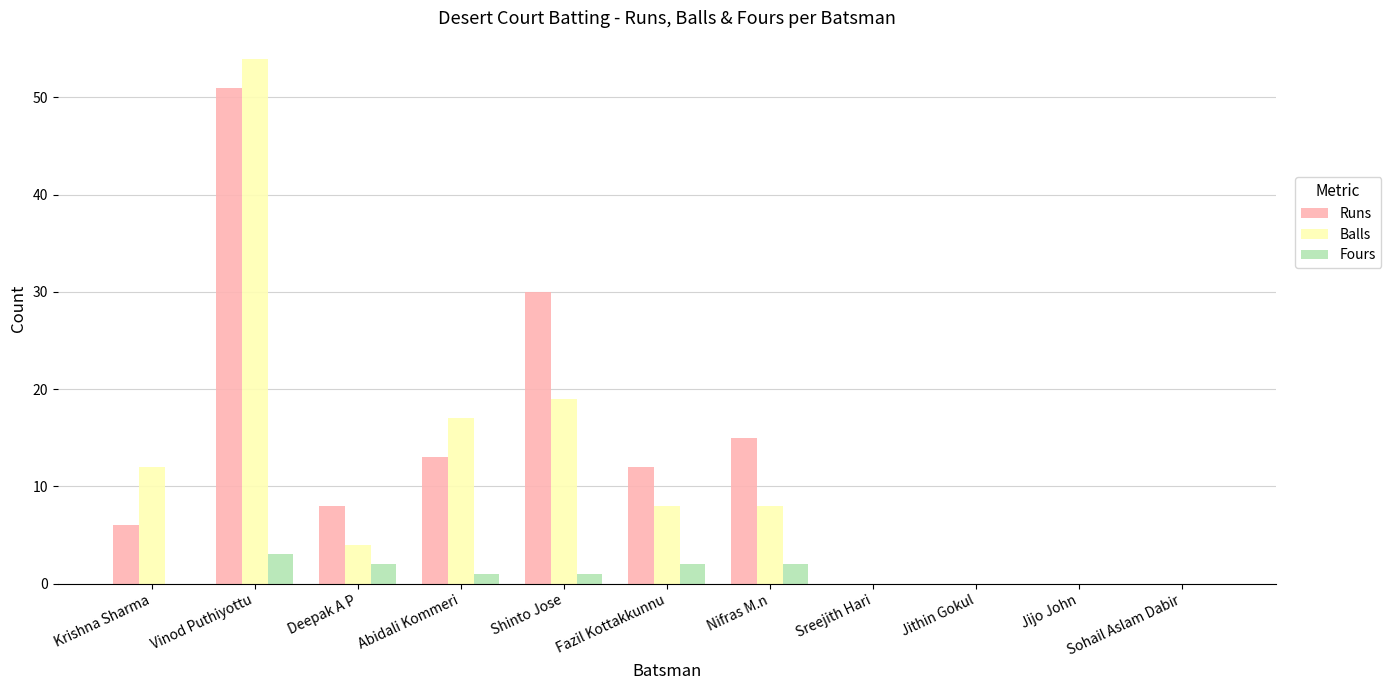

Between Abidali Kommeri and Nifras M.n, which series saw the biggest shift?

Balls